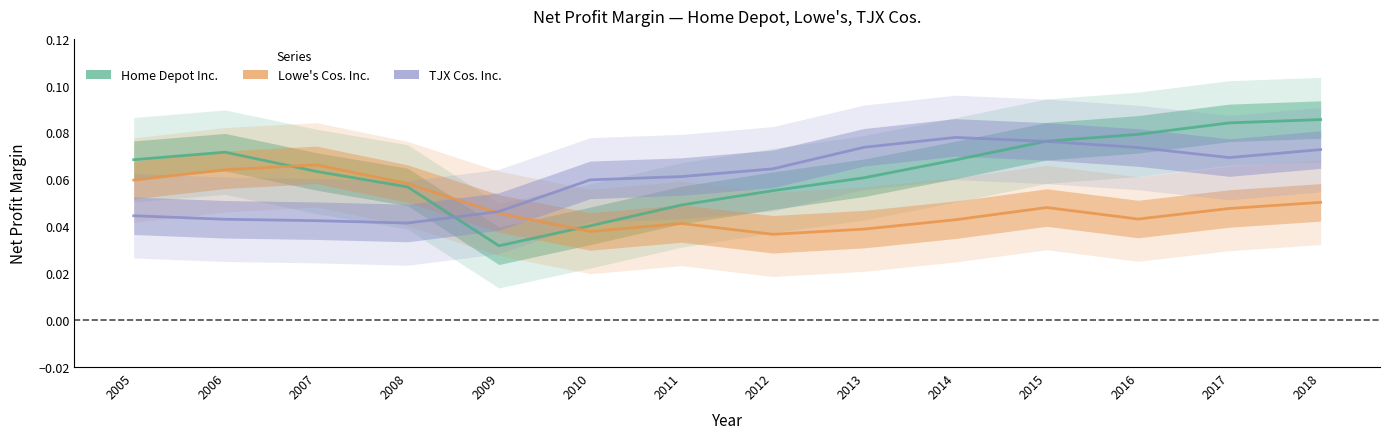

Reading left to right, list all the values displayed in this chart.

Home Depot Inc.: 0.1	0.1	0.1	0.1	0.0	0.0	0.0	0.1	0.1	0.1	0.1	0.1	0.1	0.1
Lowe's Cos. Inc.: 0.1	0.1	0.1	0.1	0.0	0.0	0.0	0.0	0.0	0.0	0.0	0.0	0.0	0.1
TJX Cos. Inc.: 0.0	0.0	0.0	0.0	0.0	0.1	0.1	0.1	0.1	0.1	0.1	0.1	0.1	0.1